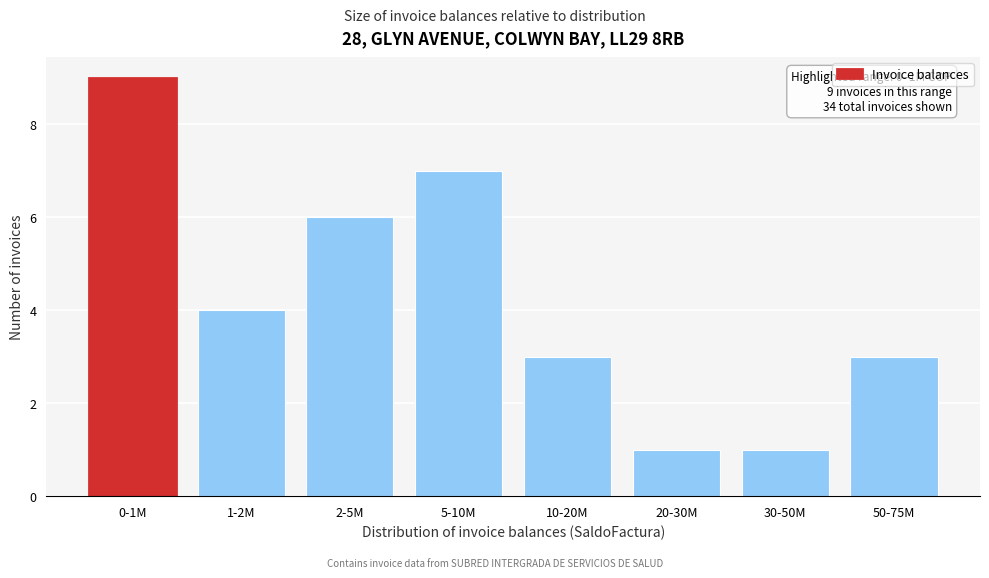

Reading left to right, extract all data points from this chart.

0-1M=9	1-2M=4	2-5M=6	5-10M=7	10-20M=3	20-30M=1	30-50M=1	50-75M=3